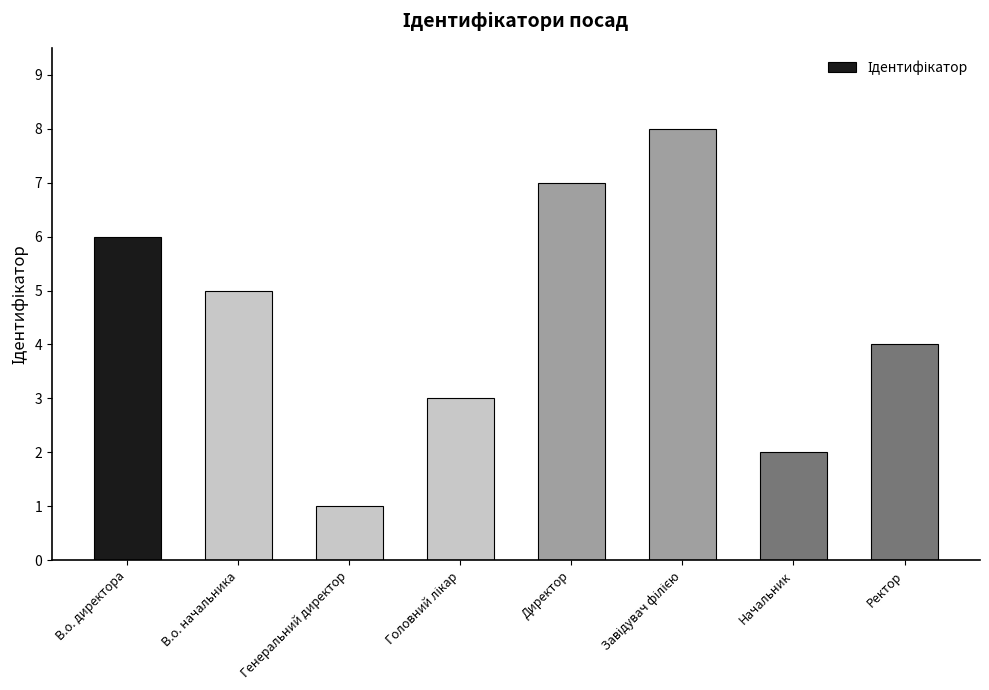

Where does the data first go above 5?

В.о. директора